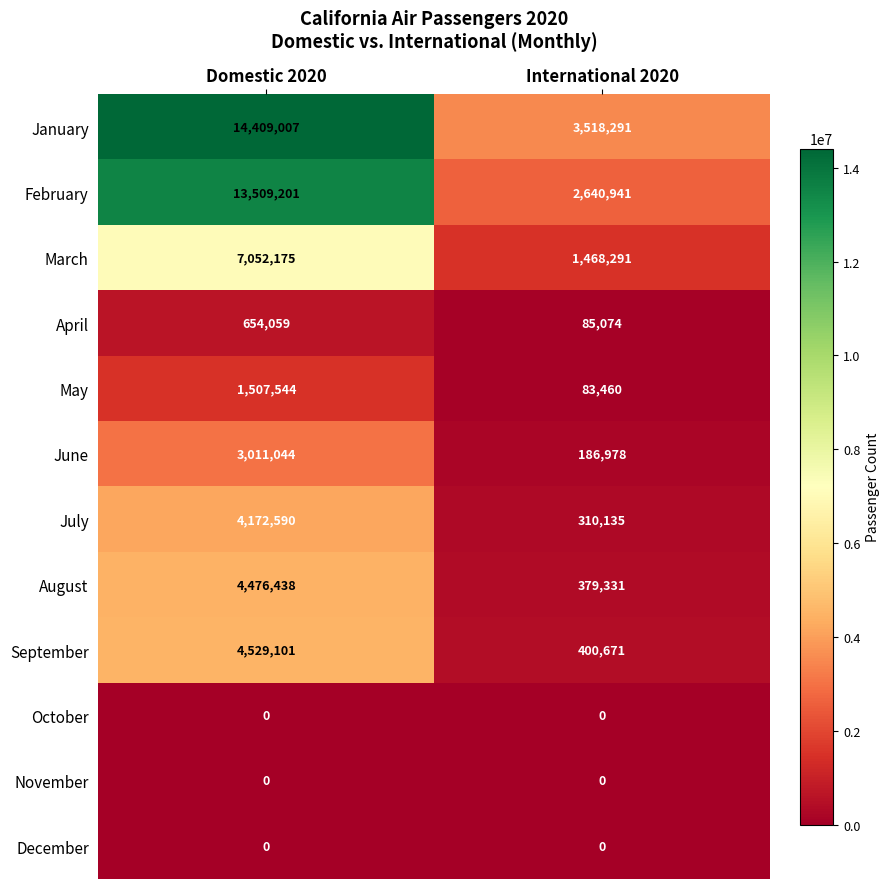

True or false: October has a value of 0 at Domestic 2020.

True